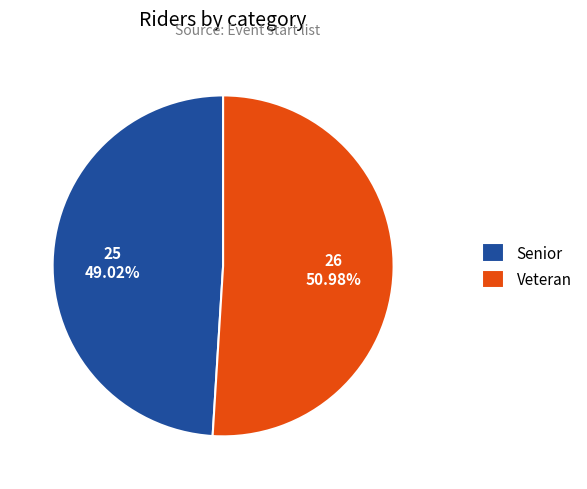

Count the number of slices in the pie.

2